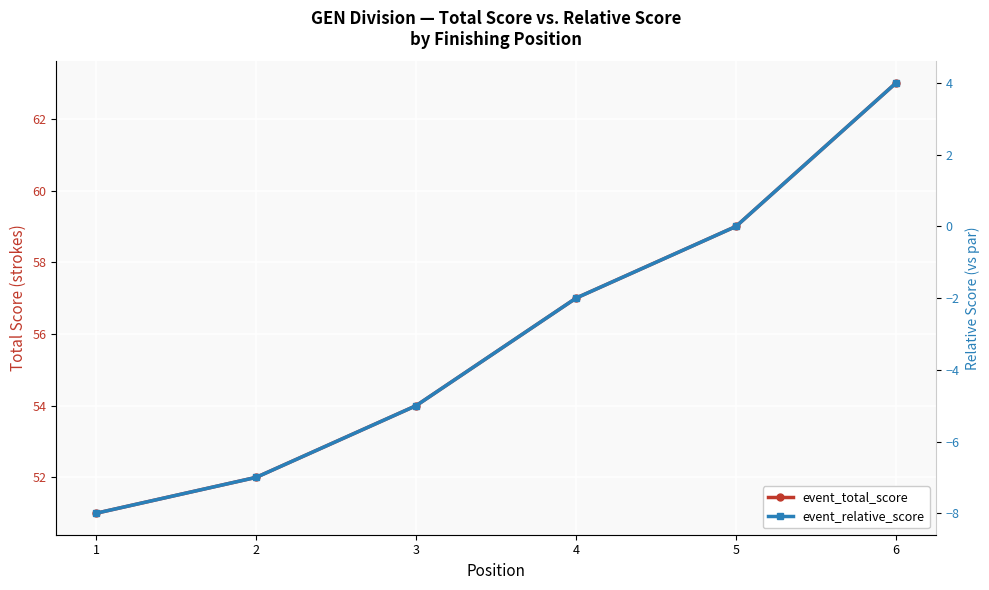

Which label corresponds to the smallest value in the chart?

1